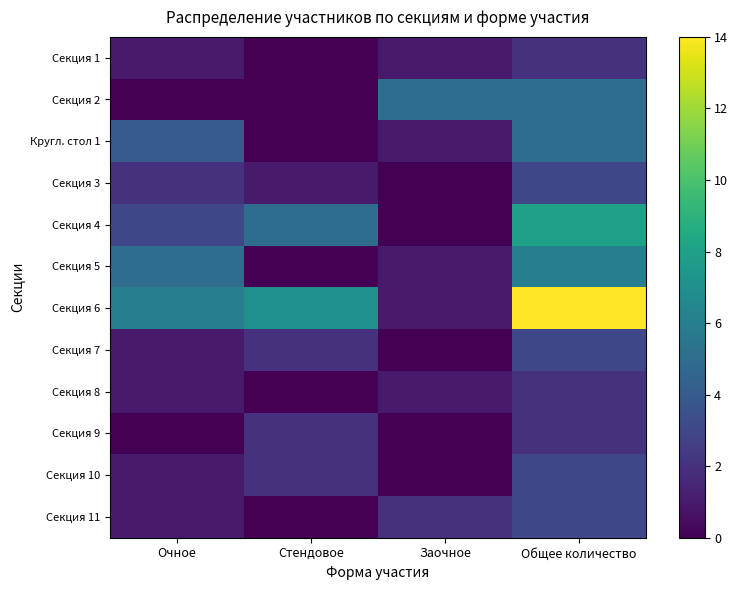

Which series changed the most between Заочное and Общее количество?

Секция 6